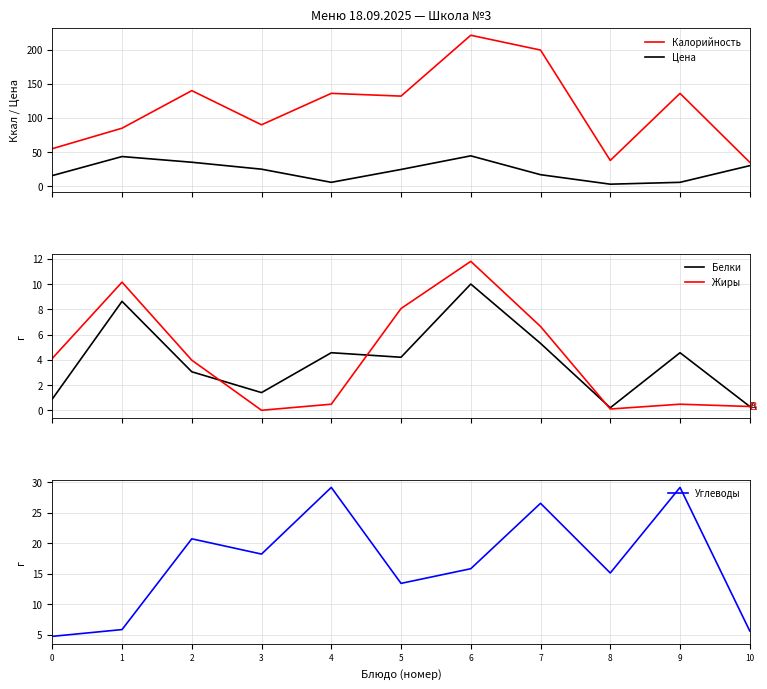

At which label does Белки first exceed 4?

1